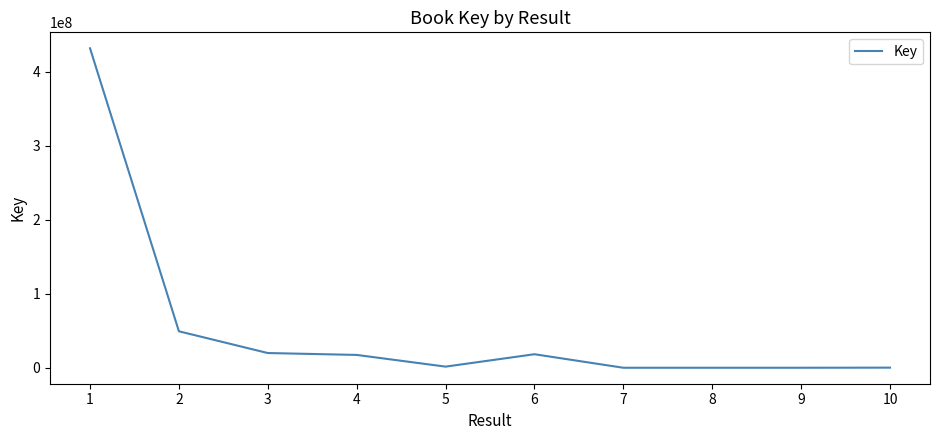

What is the approximate value at 6, to the nearest 50?

18266350